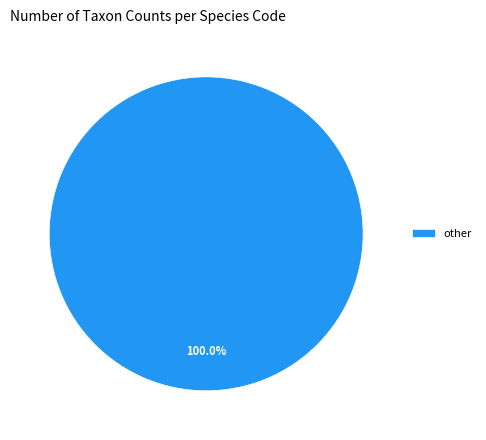

How many segments does this pie chart have?

1